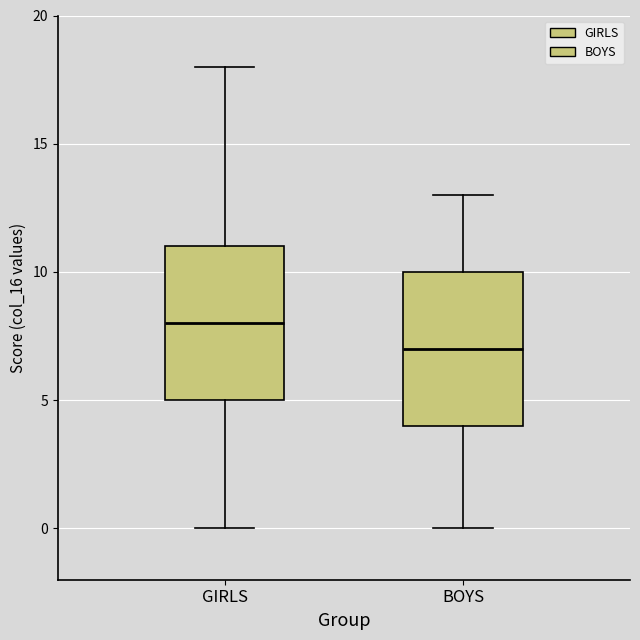

Reading left to right, transcribe this box plot: for each box, give where its median line is, the range the box spans, and where its two whiskers end, as read against the y-axis. The values are not printed on the chart, so give them approximately, as read against the axis.

GIRLS: median 8, box 5 to 11, whiskers 0 to 18
BOYS: median 7, box 4 to 10, whiskers 0 to 13